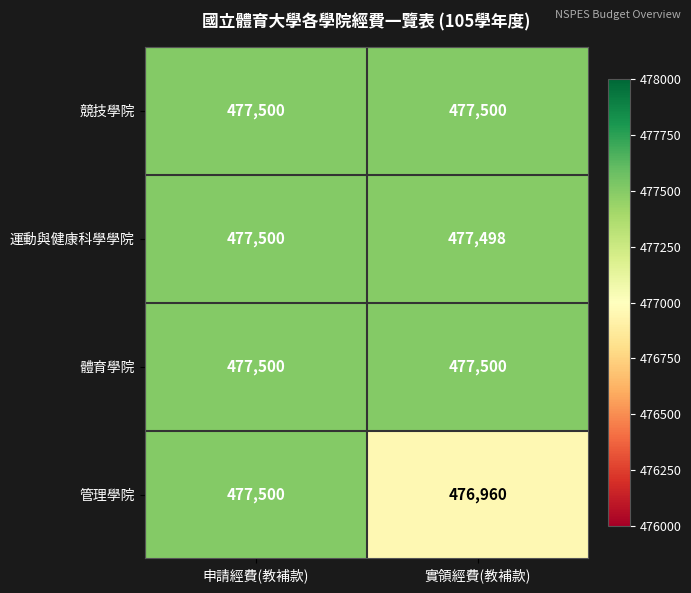

What is the greatest value displayed?

477500